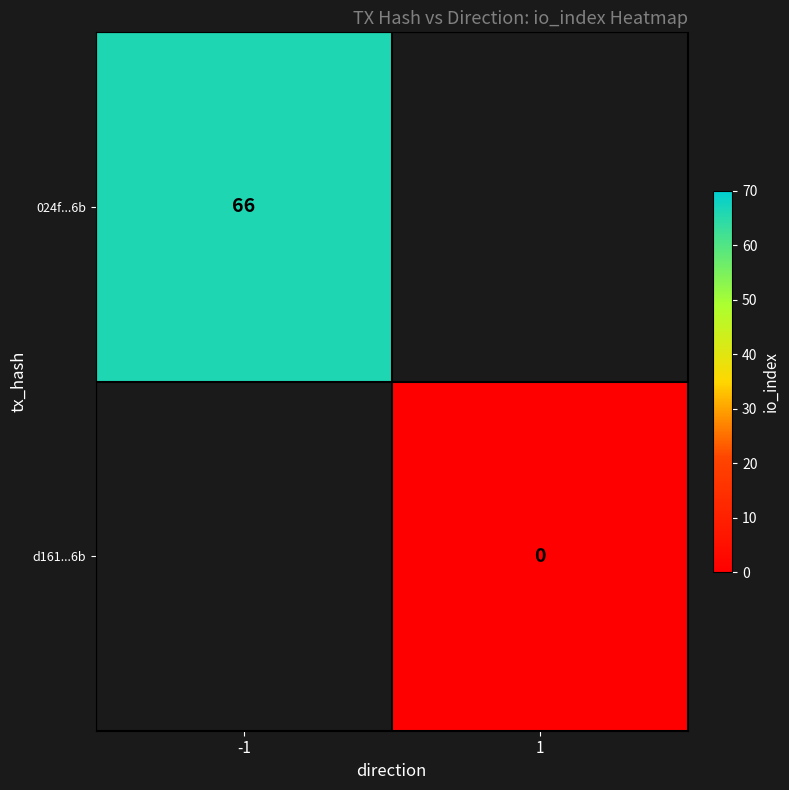

What is the greatest value displayed?

66.0